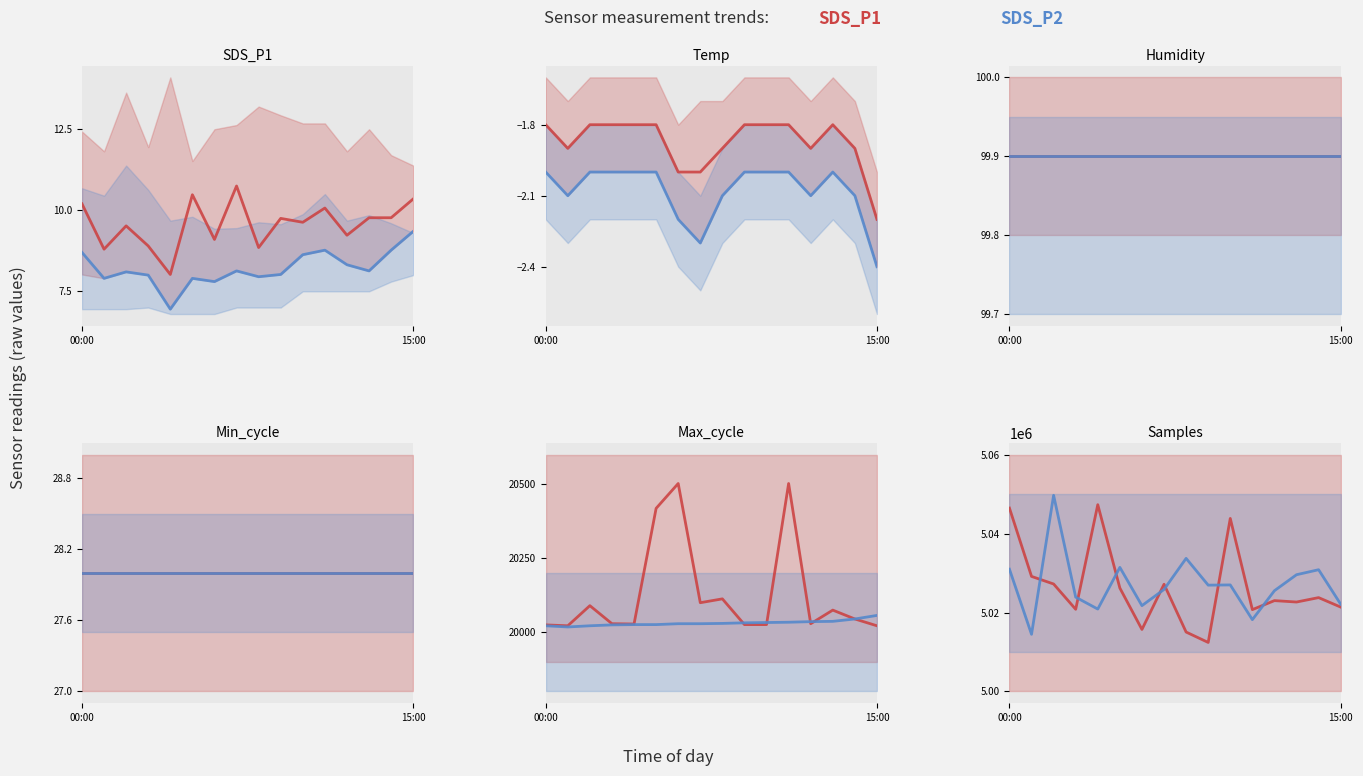

How many values in the SDS_P2 series are below 5026953?

8